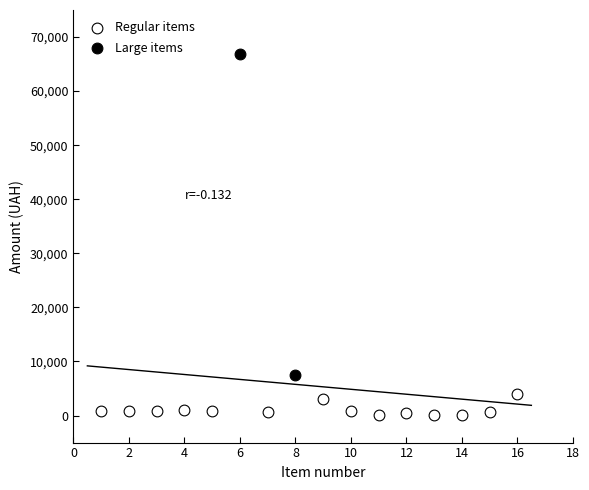

Which series has the largest Y range (max minus min)?

Large items